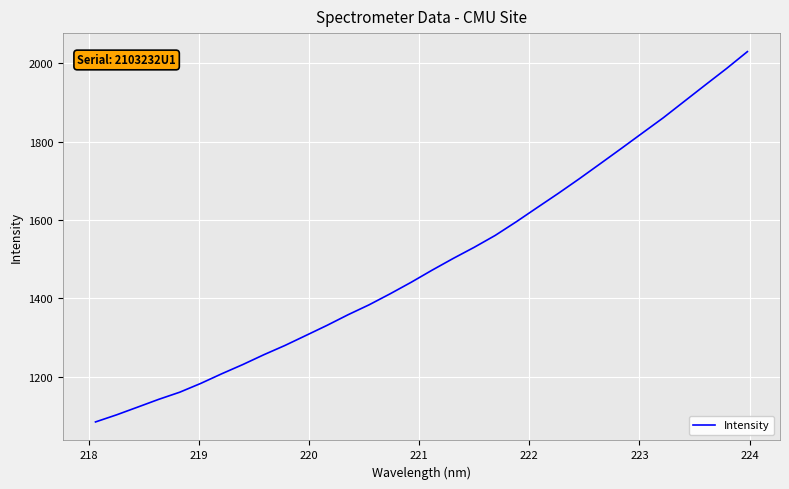

What is the difference between the maximum and minimum values?

945.4